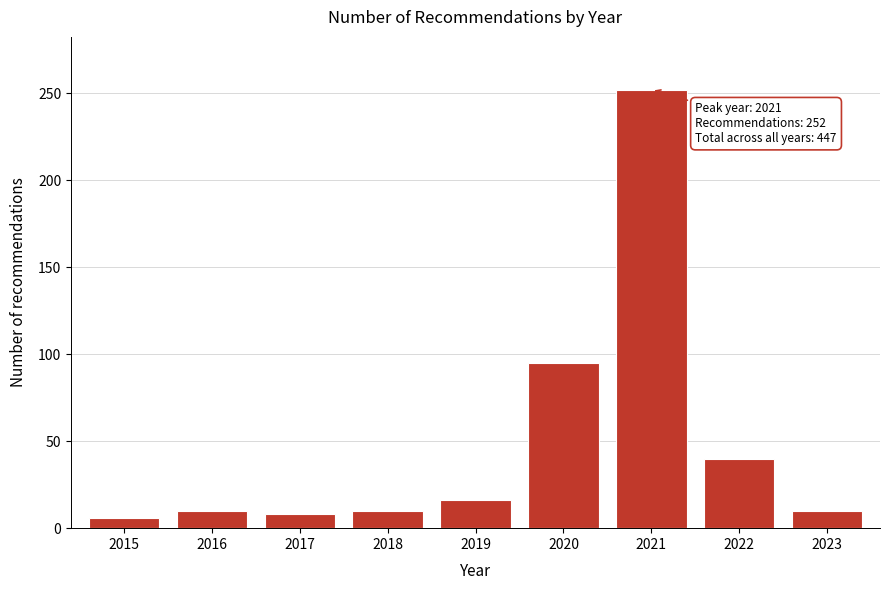

Reading left to right, extract all data points from this chart.

6	10	8	10	16	95	252	40	10